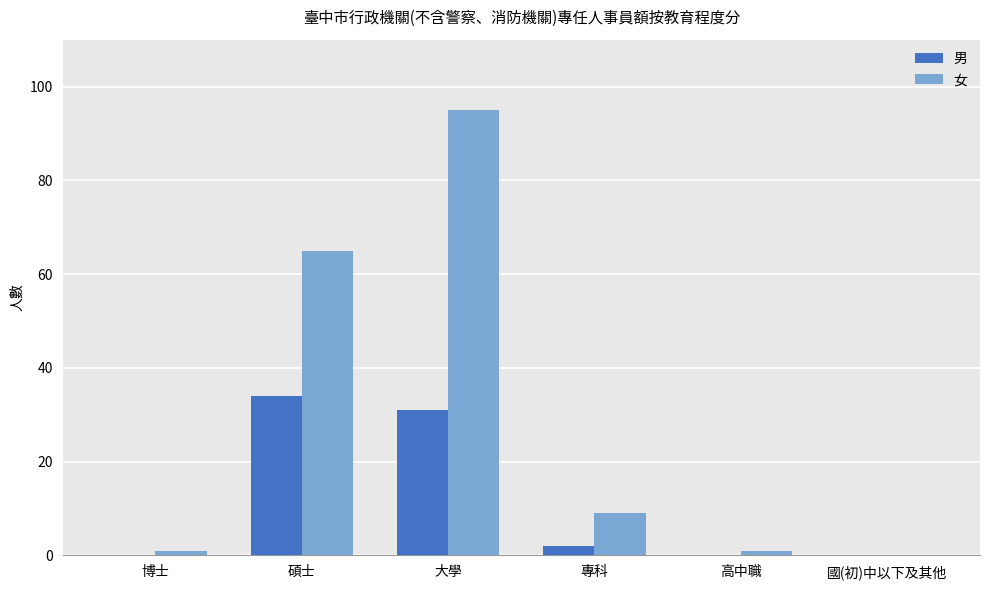

Reading left to right, list all the values displayed in this chart.

男: 0	34	31	2	0	0
女: 1	65	95	9	1	0